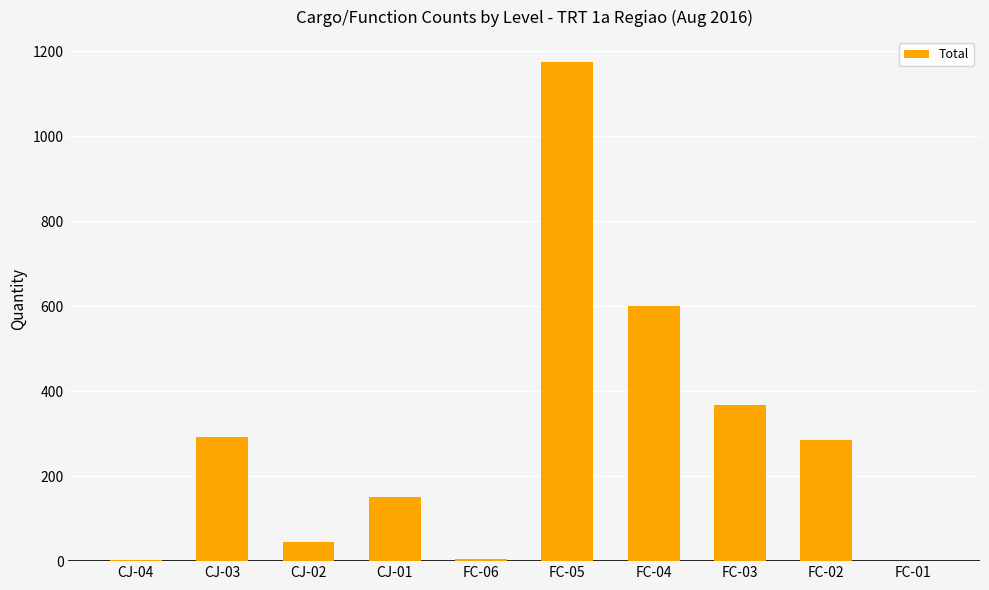

Is it true that the value at FC-02 is 164?

False